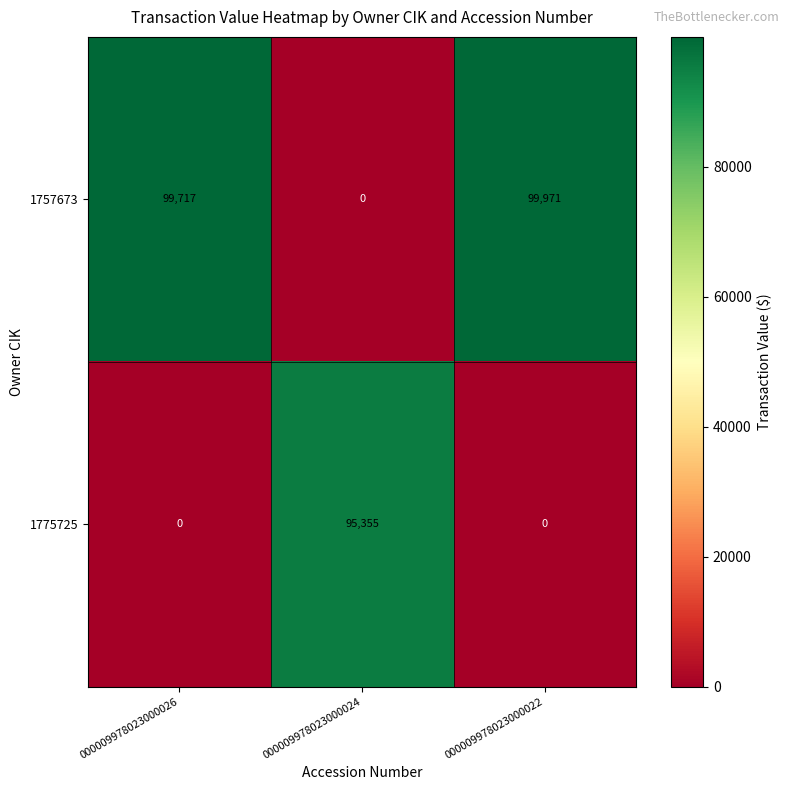

At which category is the sum across all series the highest?

000009978023000022